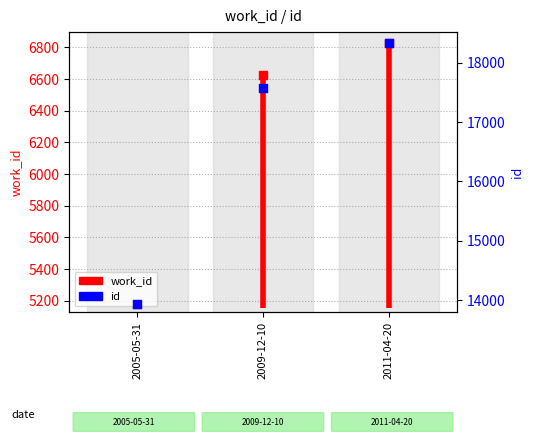

Is the value of work_id at 2011-04-20 greater than the value of id at 2011-04-20?

No